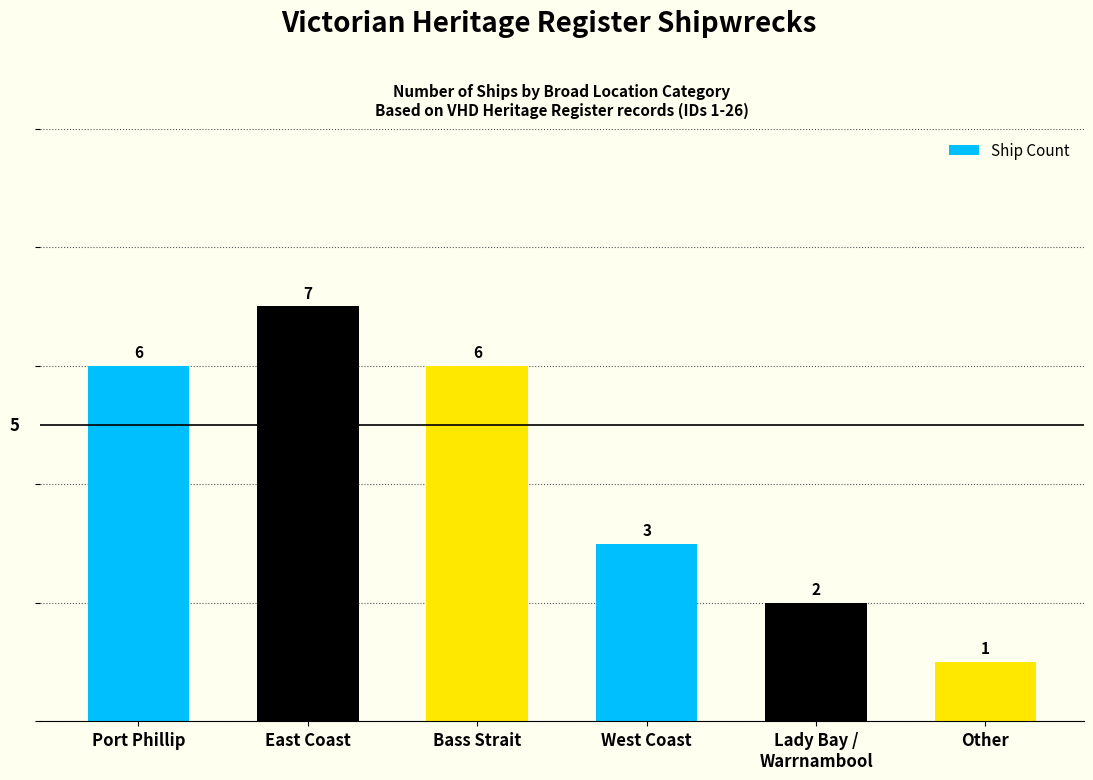

What is the sum of the values at Port Phillip and East Coast?

13